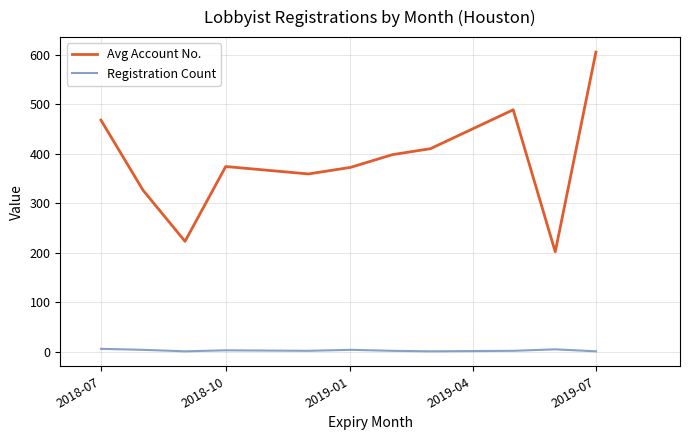

What is the greatest value displayed?

605.0